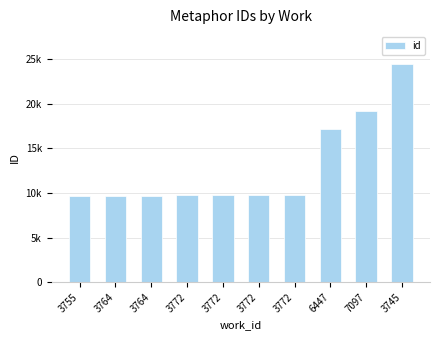

What is the average value?

12875